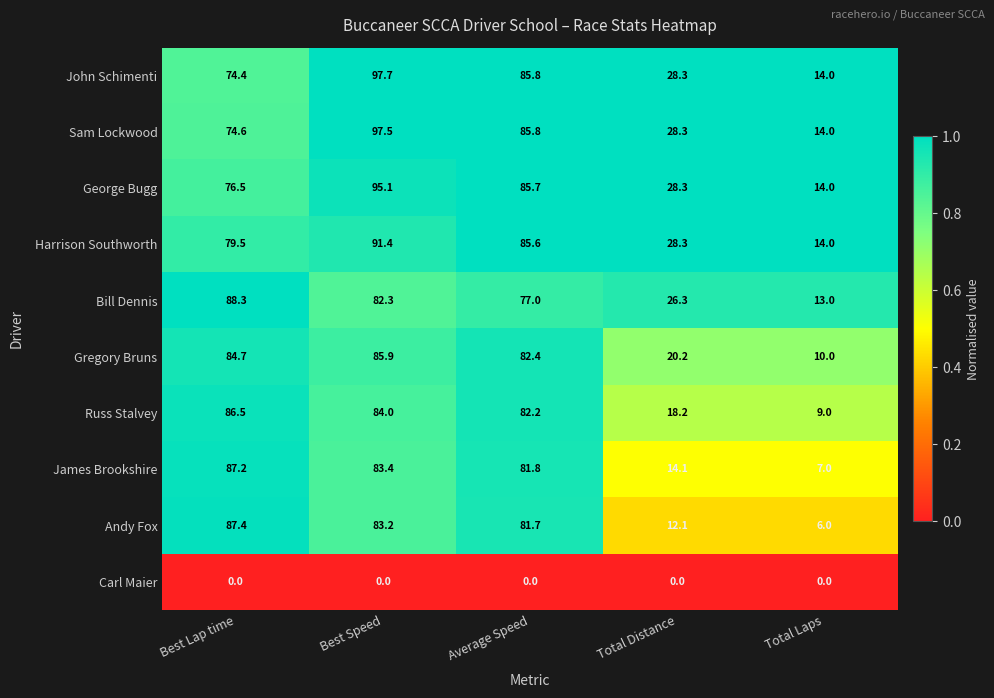

At how many categories does at least one series exceed 0?

5